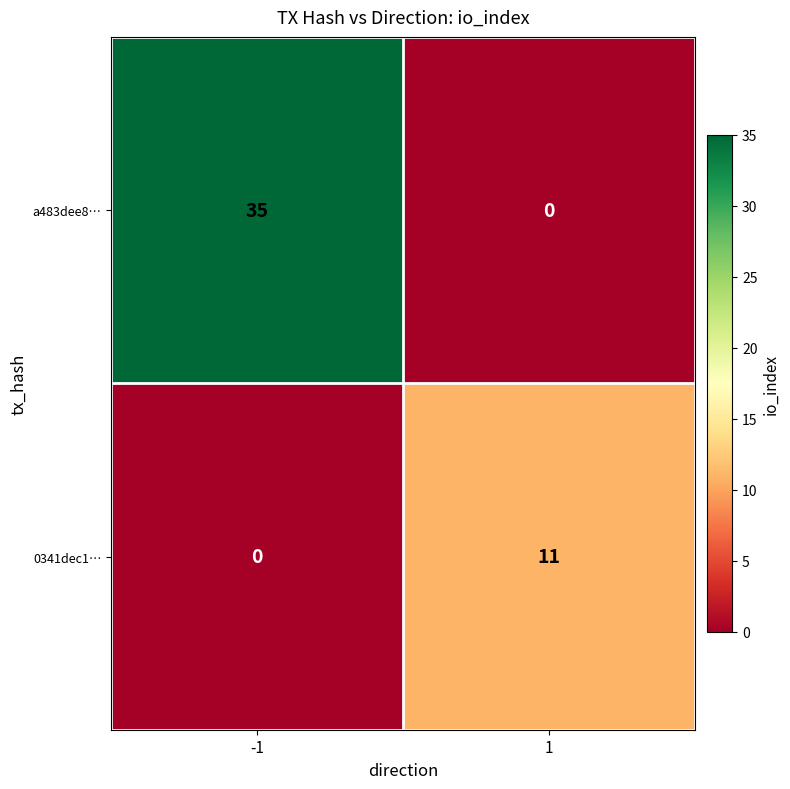

What is the difference between the a483dee8… values at 1 and -1?

35